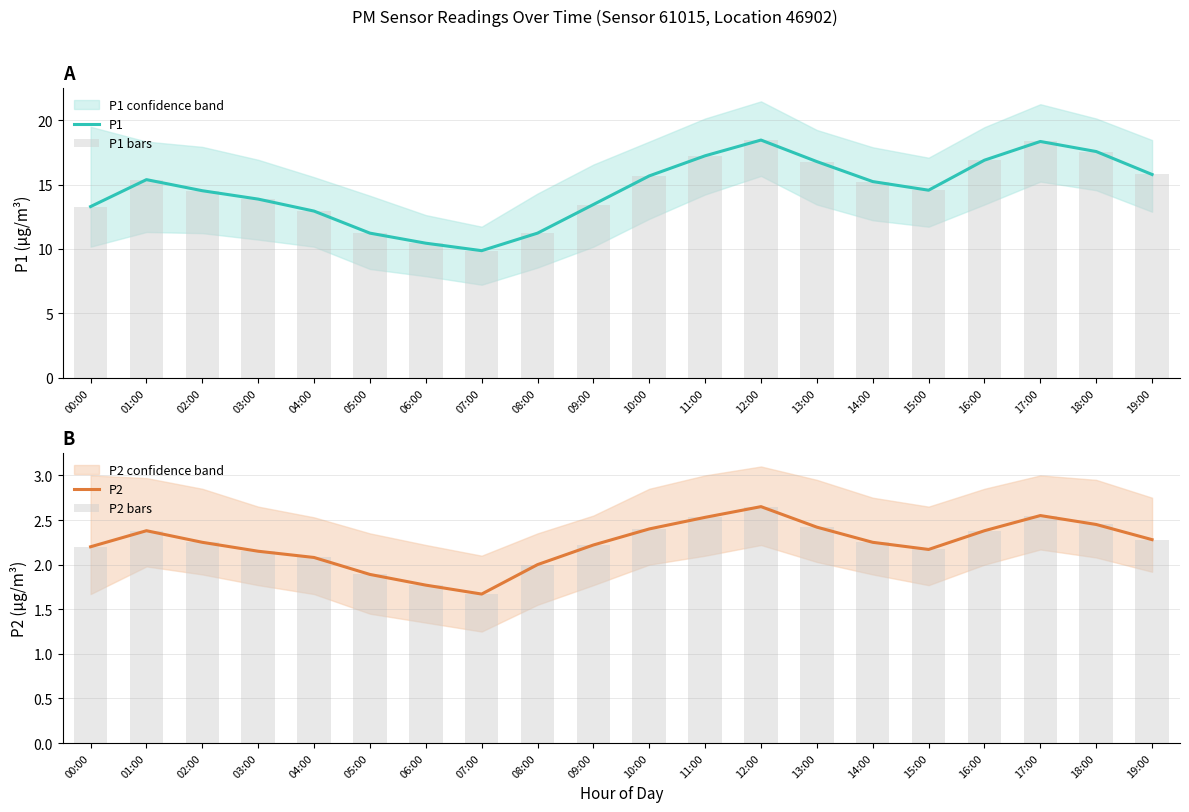

How many groups of bars are there?

20